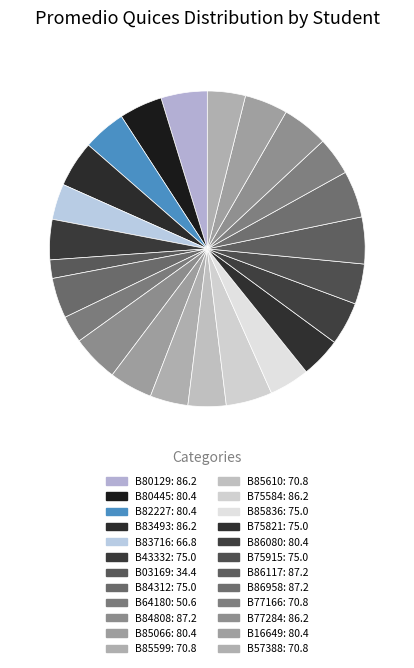

How many slices are in this pie chart?

24